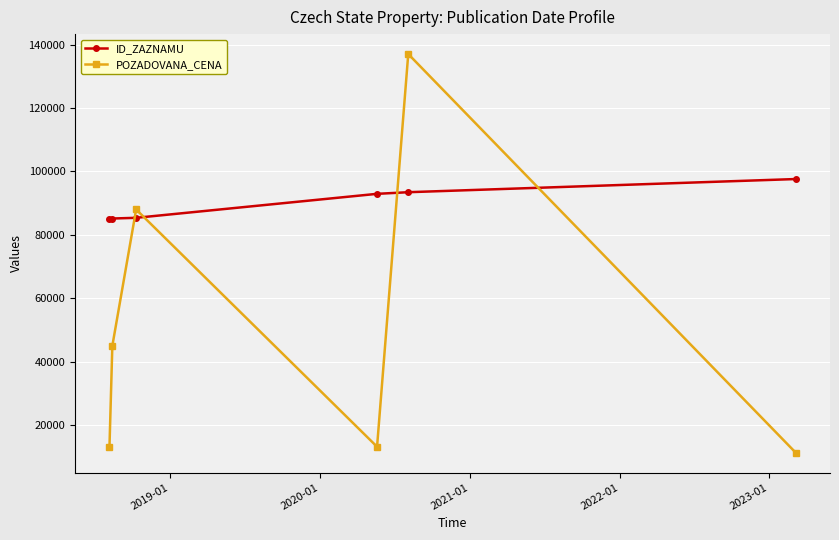

At how many categories does at least one series exceed 18485?

6